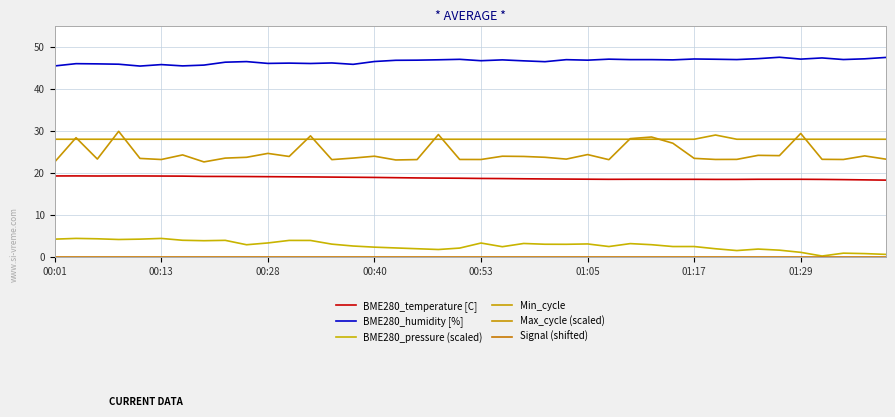

At which label does BME280_pressure (scaled) first exceed 2?

00:01